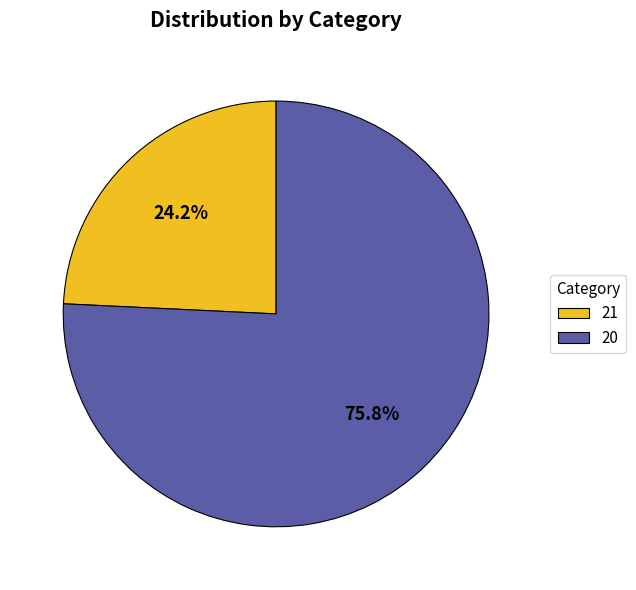

To the nearest percent, what is the combined percentage of 20 and 21?

100%